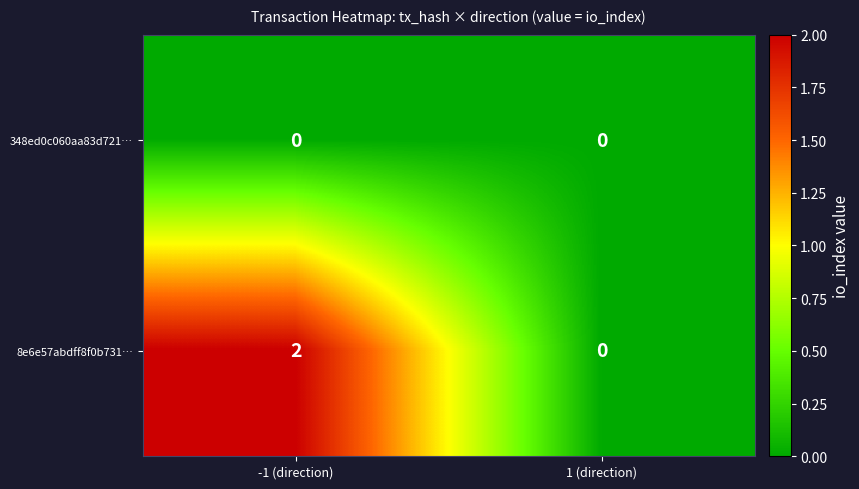

Which series has the largest total across all categories?

8e6e57abdff8f0b731…